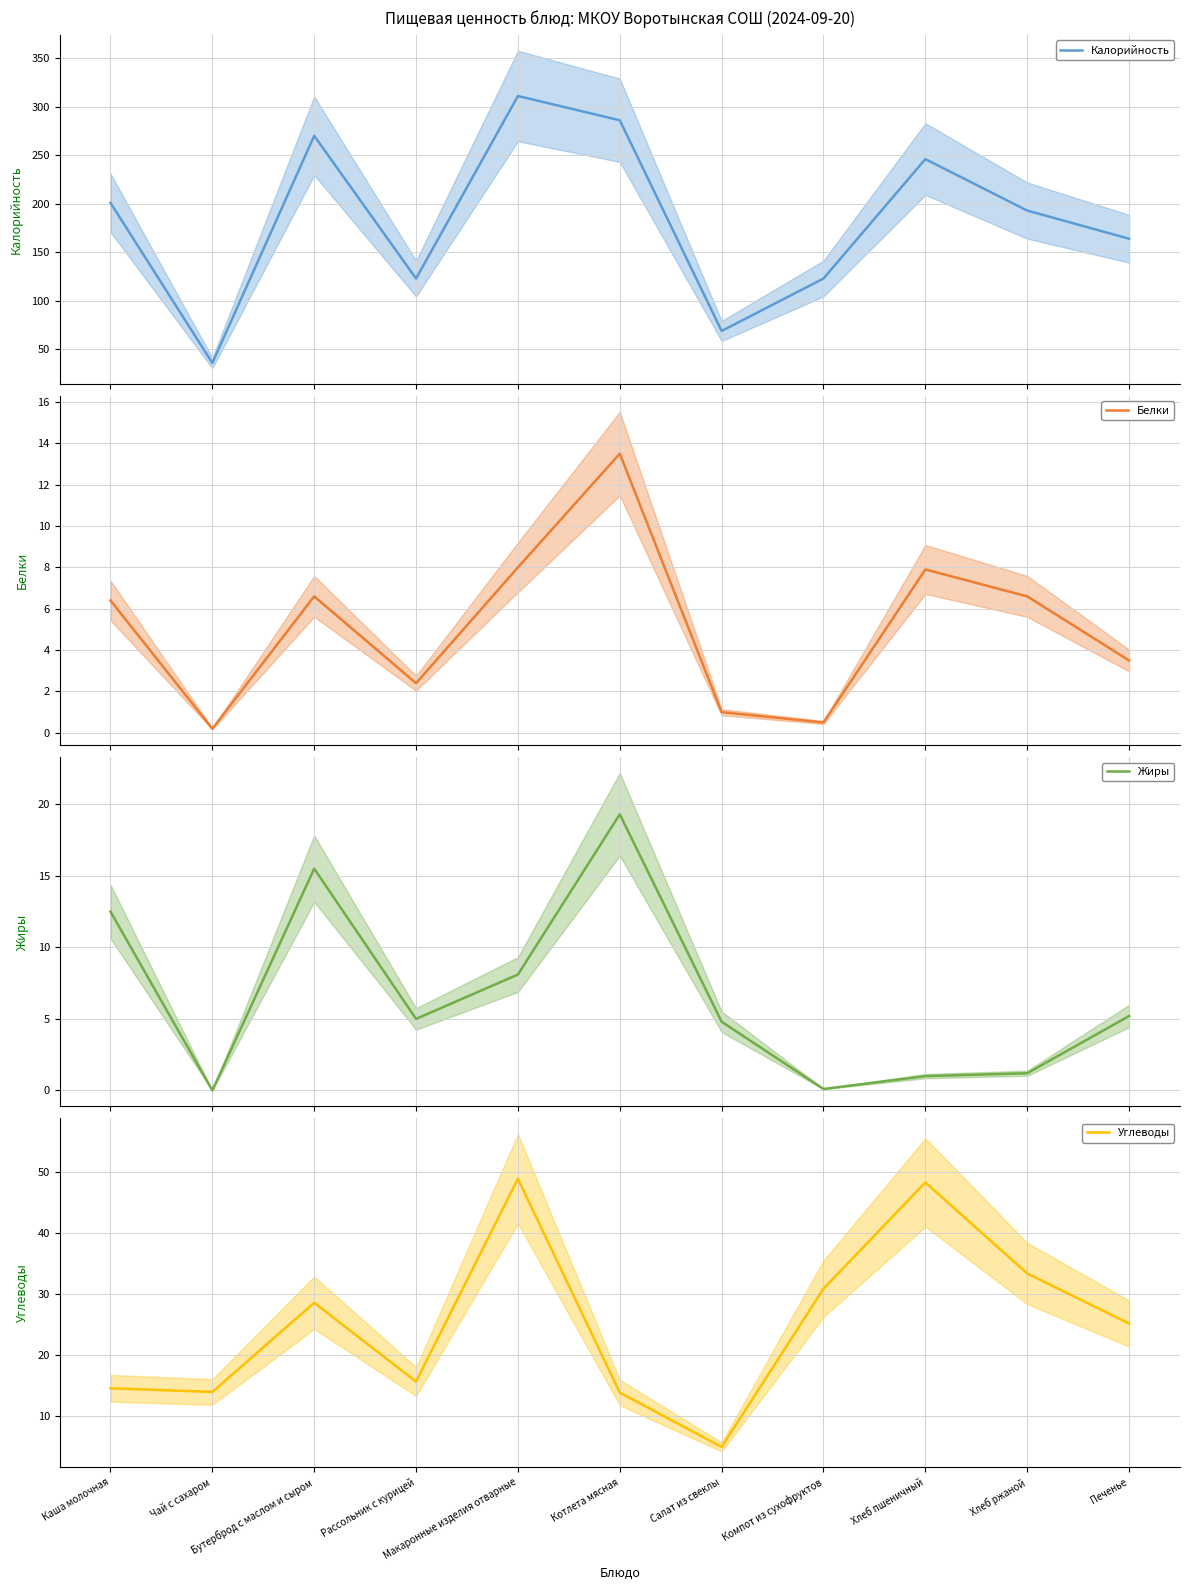

What is the sum of all Белки values?

56.6